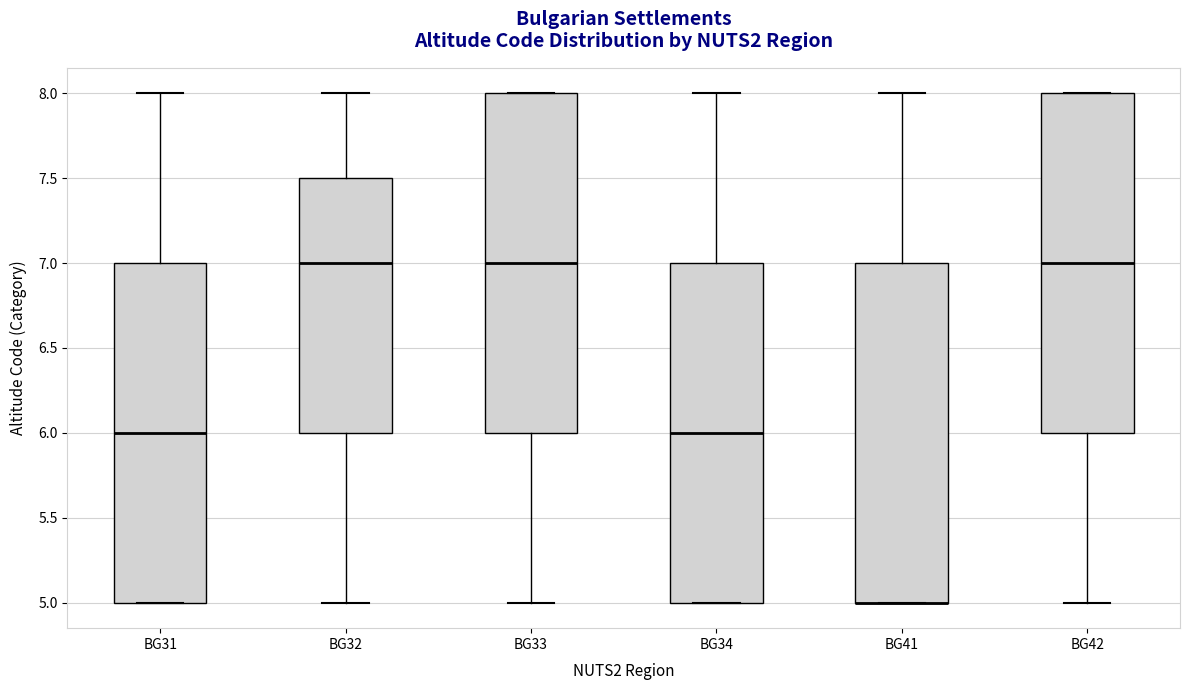

Where is the lower edge of the box for BG32 on the y-axis? The values are not printed on the chart, so give them approximately, as read against the axis.

6.0